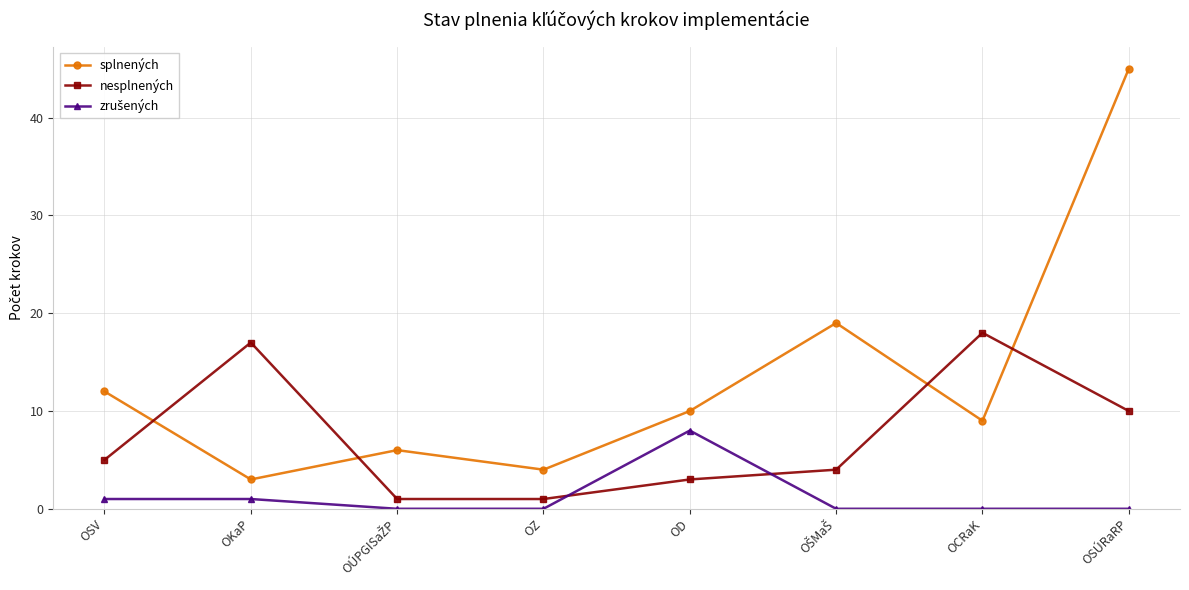

What is the greatest value displayed?

45